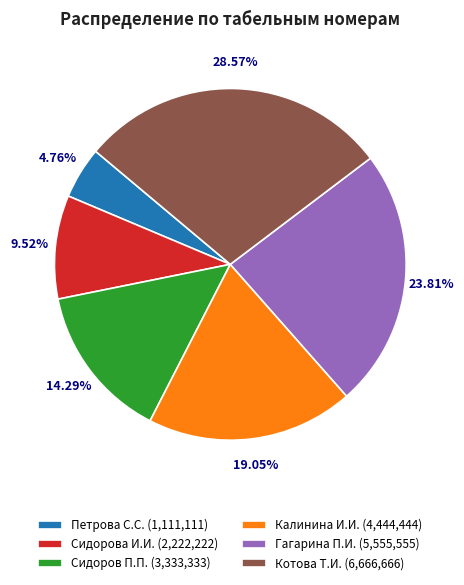

The Петрова С.С. slice represents 5% of the pie. True or false?

True